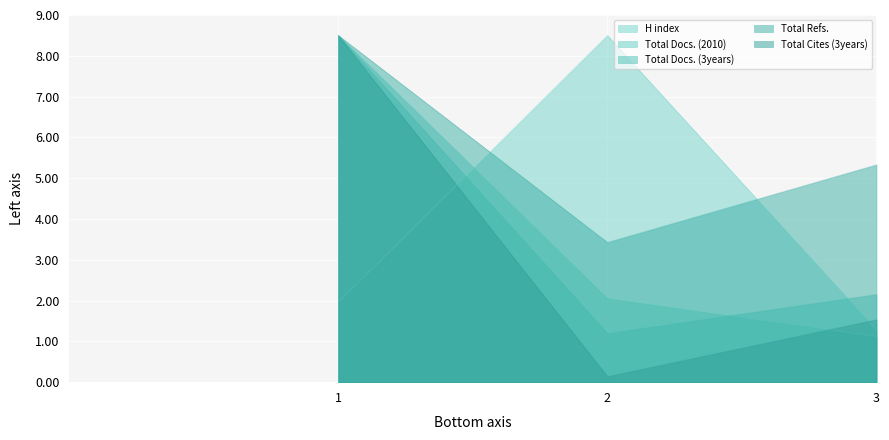

Reading left to right, what are all the values shown in this chart?

H index: 2.0	8.5	1.3
Total Docs. (2010): 8.5	2.1	1.1
Total Docs. (3years): 8.5	1.2	2.2
Total Refs.: 8.5	3.4	5.3
Total Cites (3years): 8.5	0.1	1.5